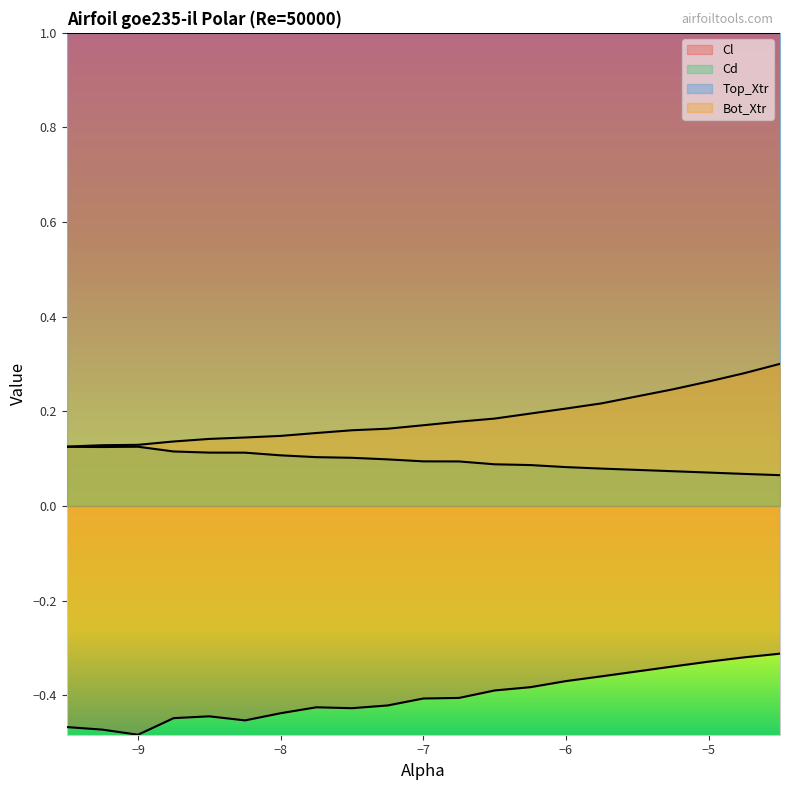

How many interior local peaks does the Cl series have?

2